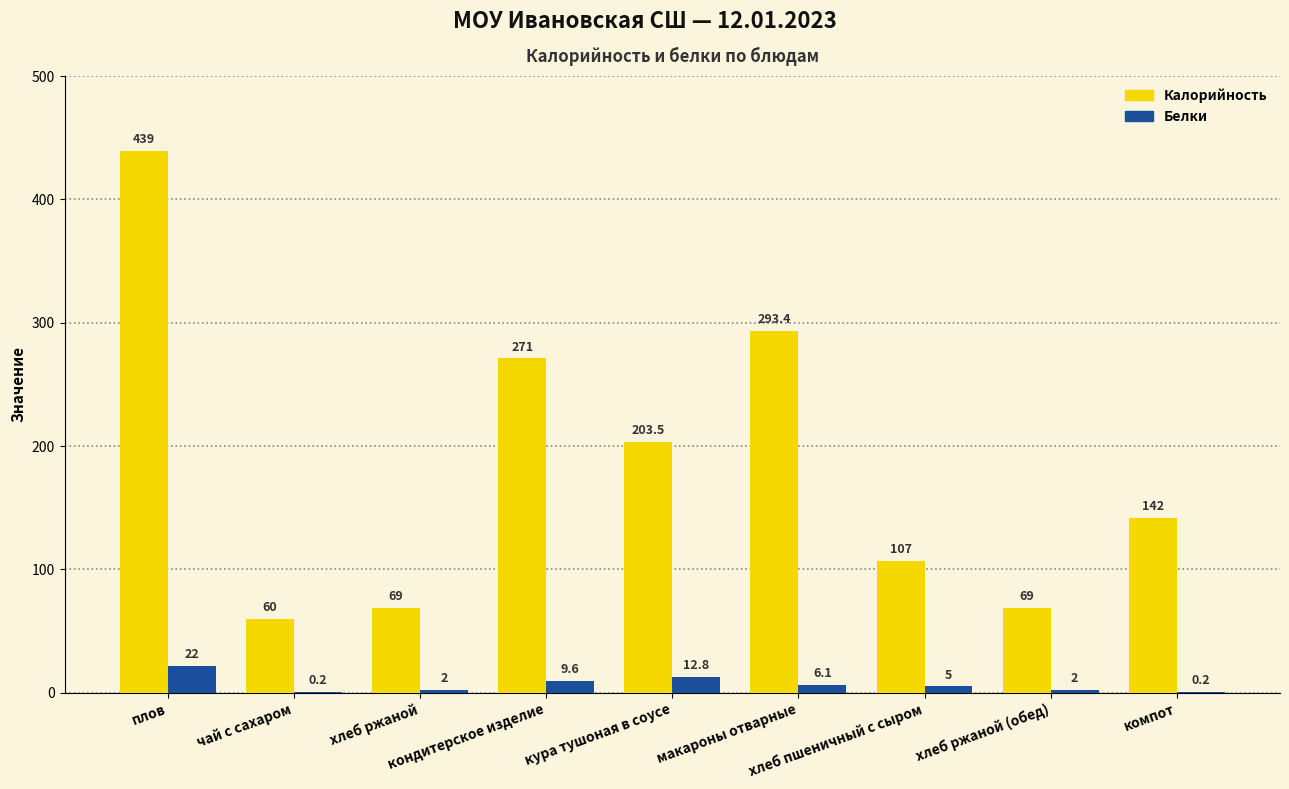

Is the value of Белки at кондитерское изделие greater than the value of Калорийность at чай с сахаром?

No